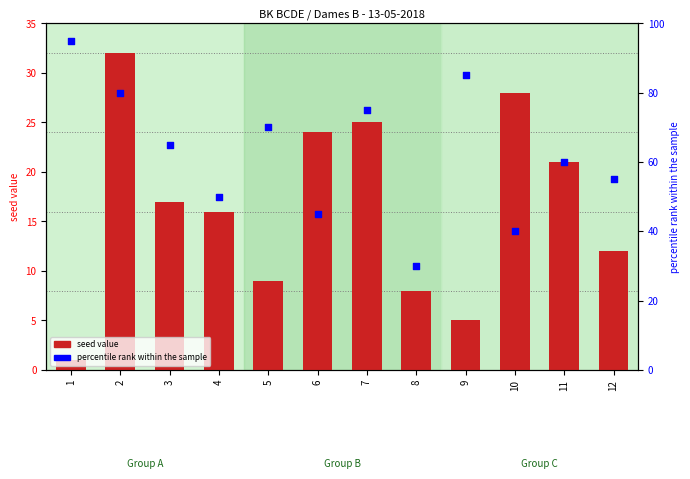

What are all the series names shown in the legend?

seed value, percentile rank within the sample